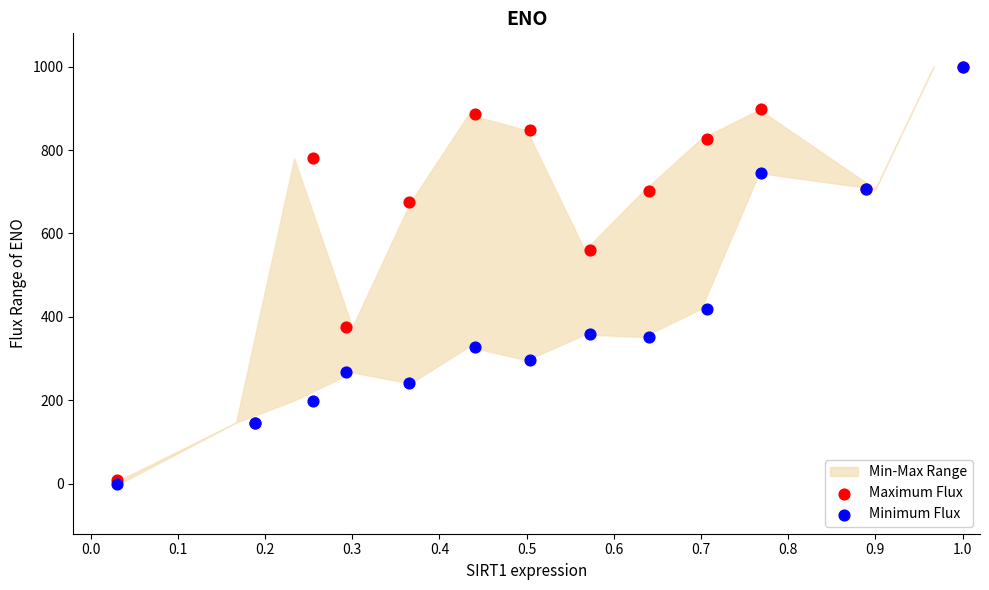

In the Maximum Flux series, what Y value is closest to 504?

560.1